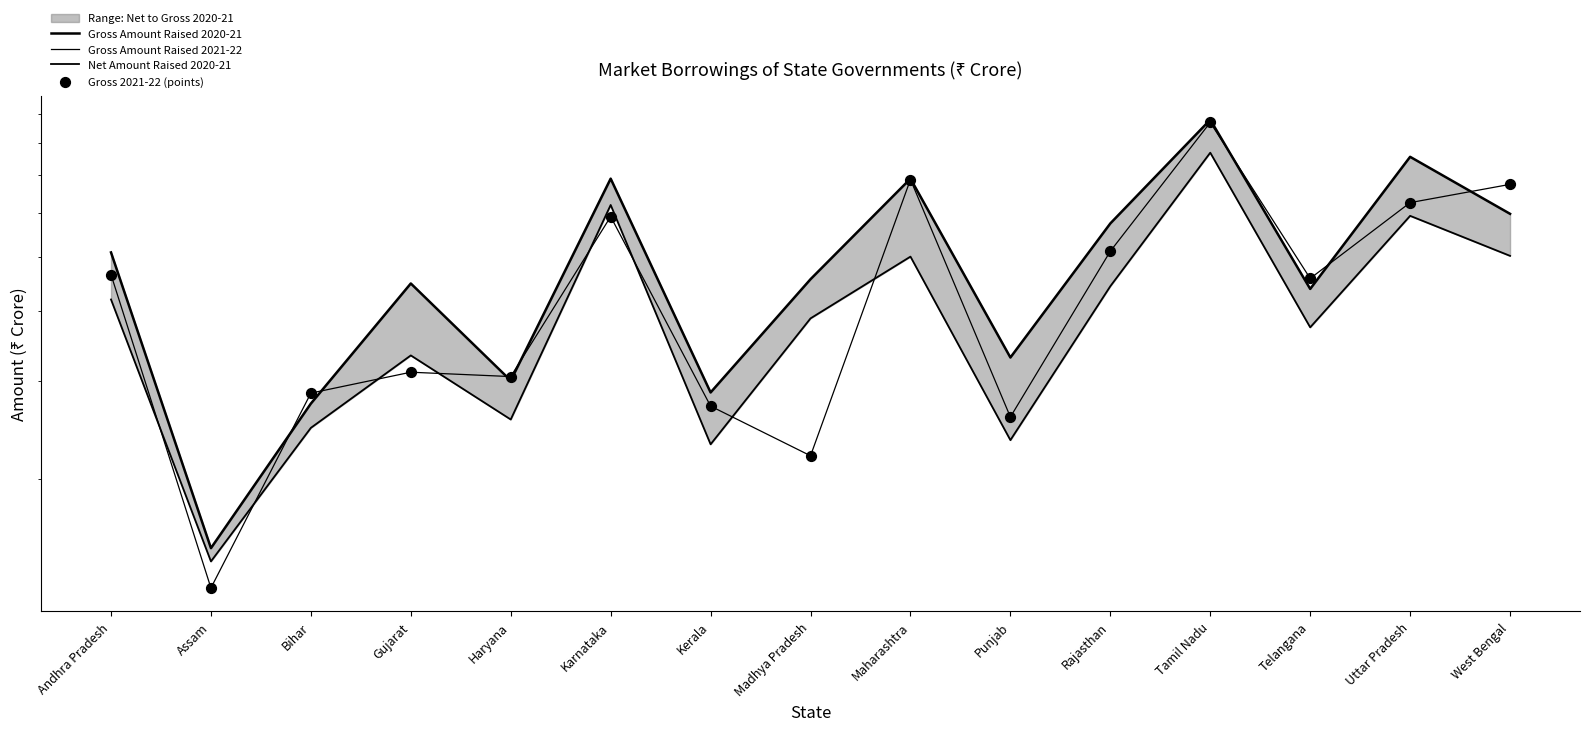

Is the value of Gross Amount Raised 2021-22 at Haryana greater than the value of Net Amount Raised 2020-21 at Haryana?

Yes